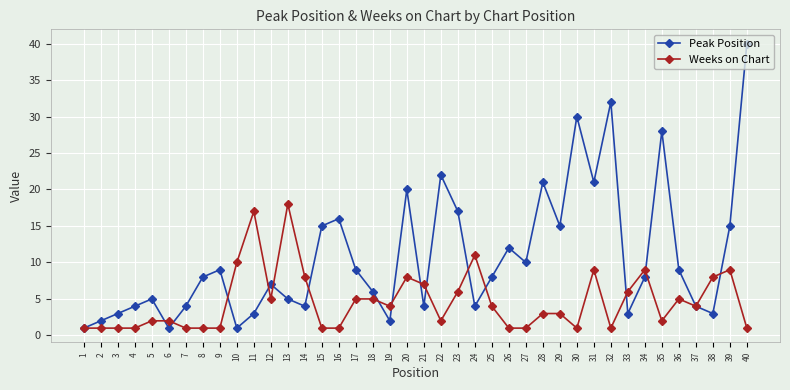

How many interior local peaks does the Peak Position series have?

11